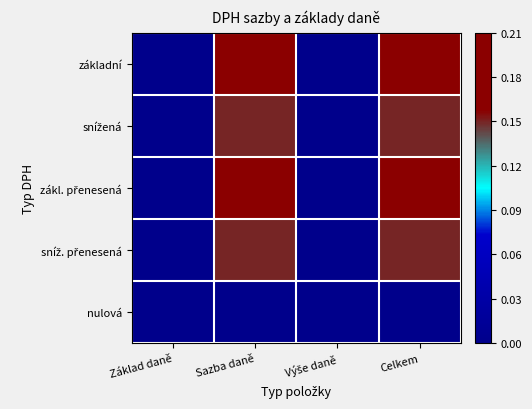

At Základ daně, list the series in order from smallest to largest.

základní, snížená, zákl. přenesená, sníž. přenesená, nulová